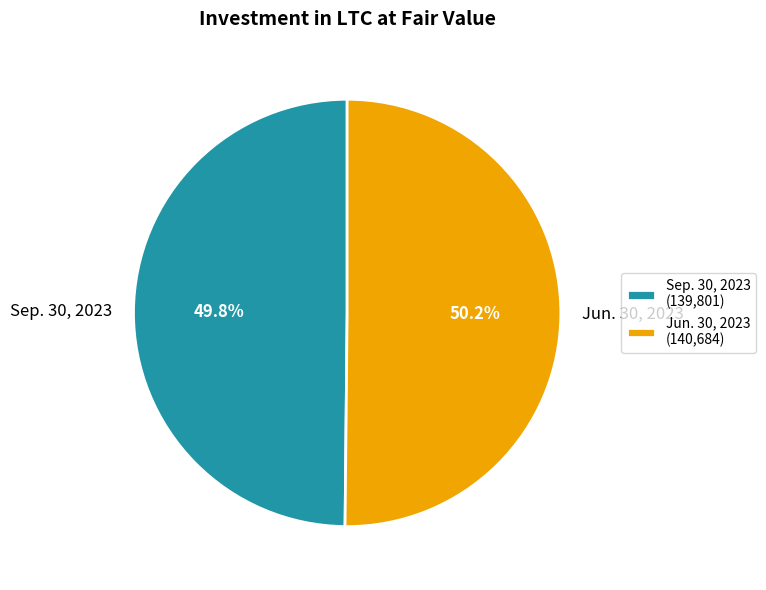

To the nearest percent, what is the combined percentage of Jun. 30, 2023 and Sep. 30, 2023?

100%